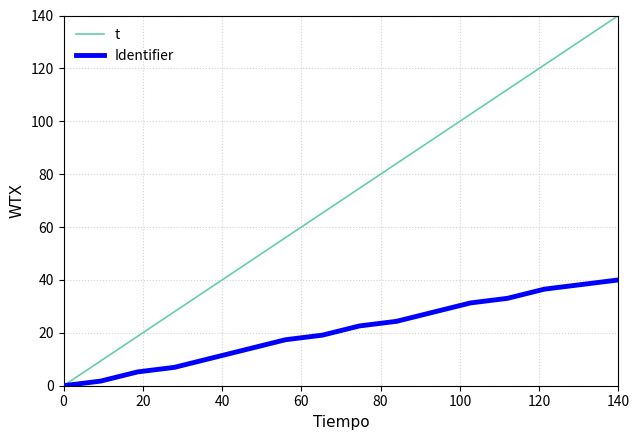

The Identifier series shows 40.0 at 140. True or false?

True